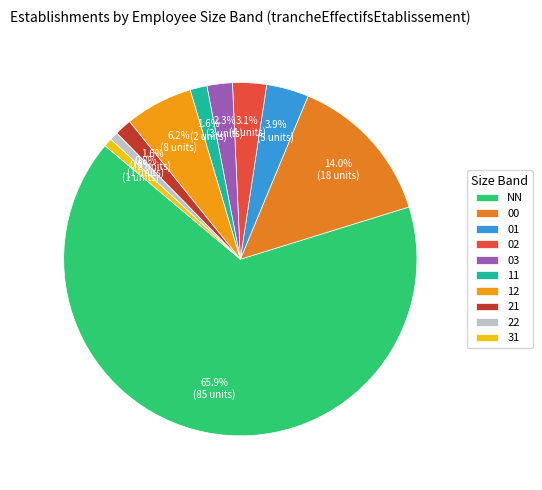

To the nearest percent, what percentage of the pie is 03?

2%